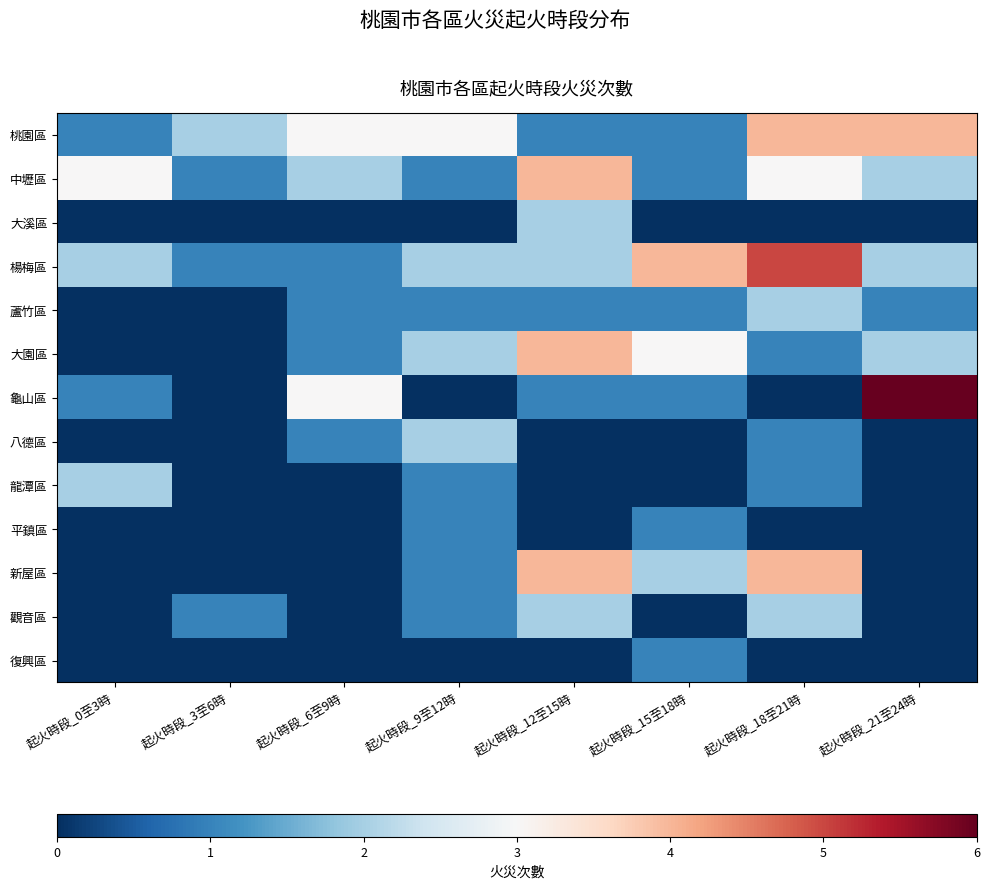

What is the spread (max minus min) of values at 起火時段_21至24時?

6